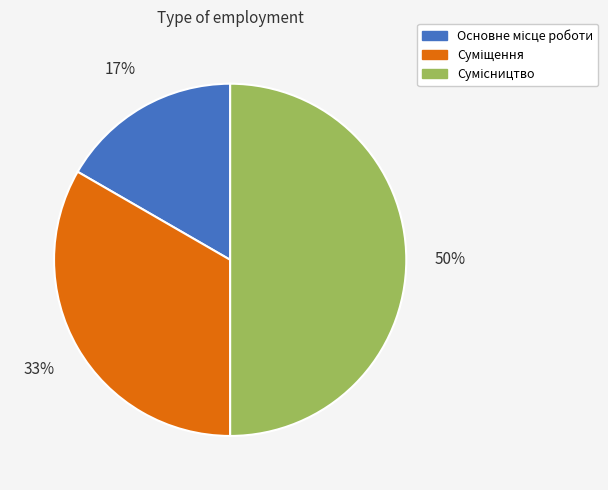

To the nearest percent, what is the average slice percentage?

33%